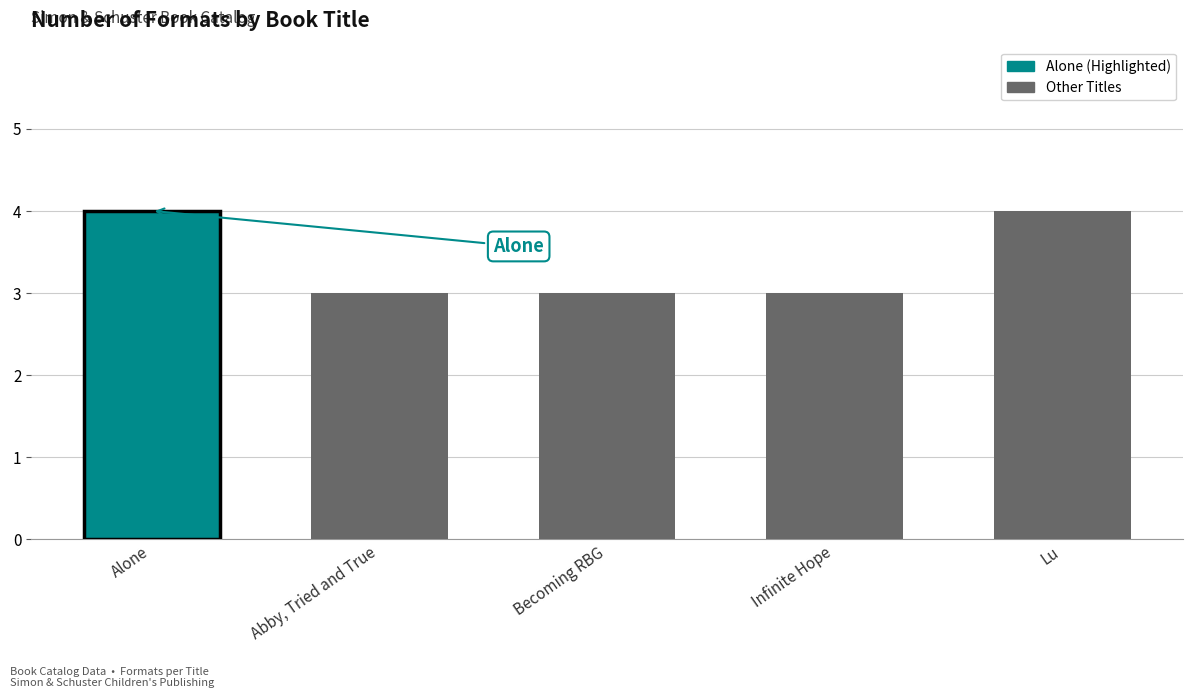

Between Alone and Lu, which is larger?

Alone